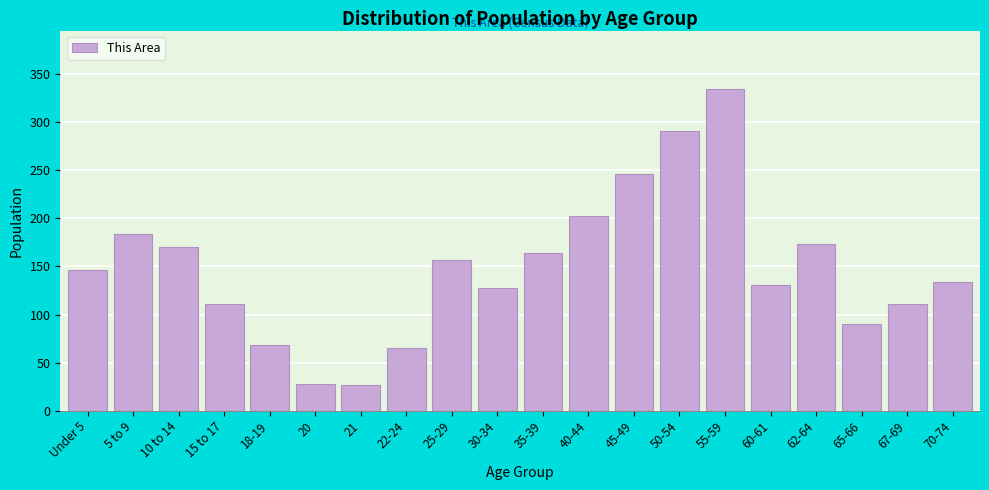

What is the maximum value shown in the chart?

335